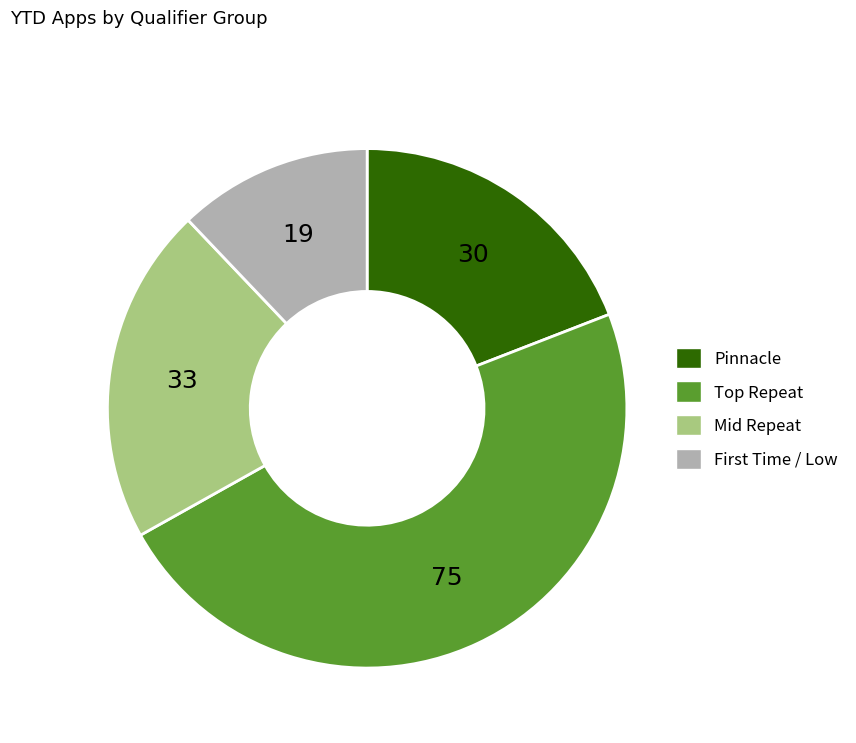

Does any single category account for the majority?

No